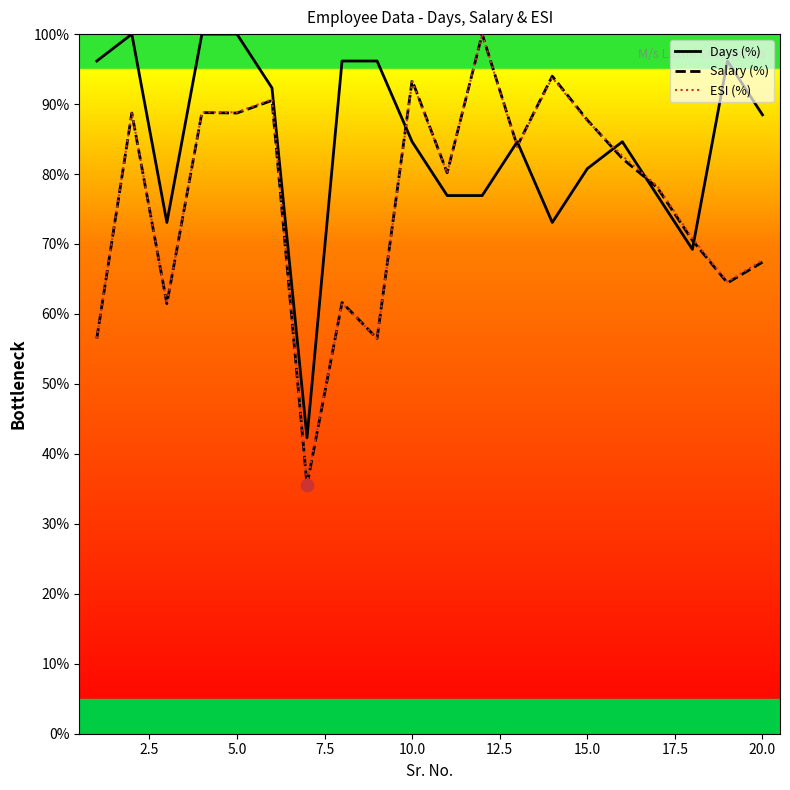

Which series has the largest total across all categories?

Days (%)